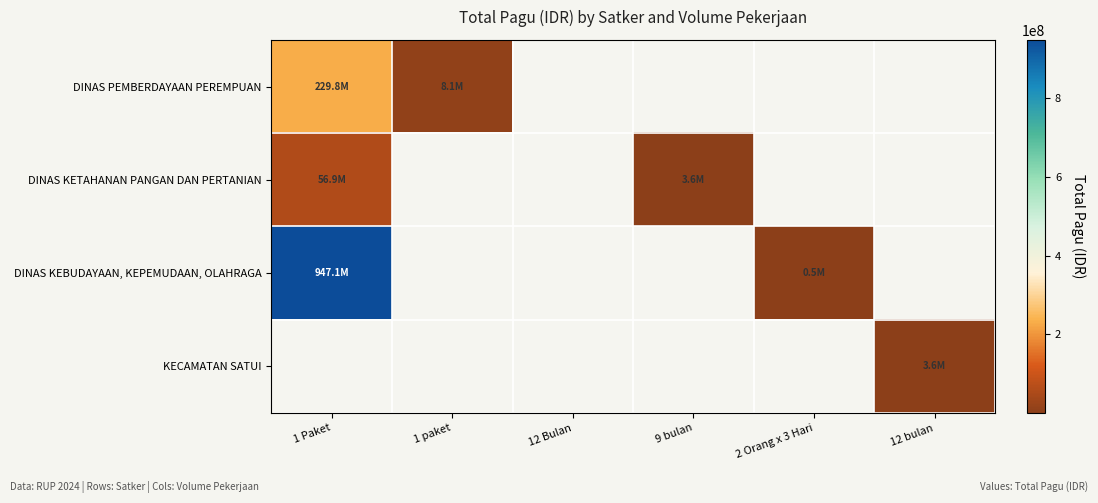

Which series has the largest total across all categories?

DINAS KEBUDAYAAN, KEPEMUDAAN, OLAHRAGA